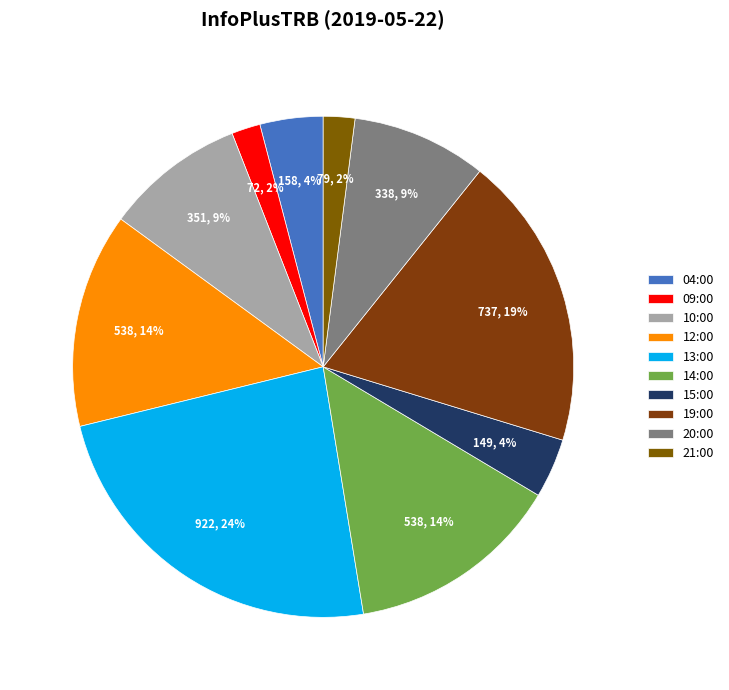

Between 14:00 and 10:00, which is larger?

14:00